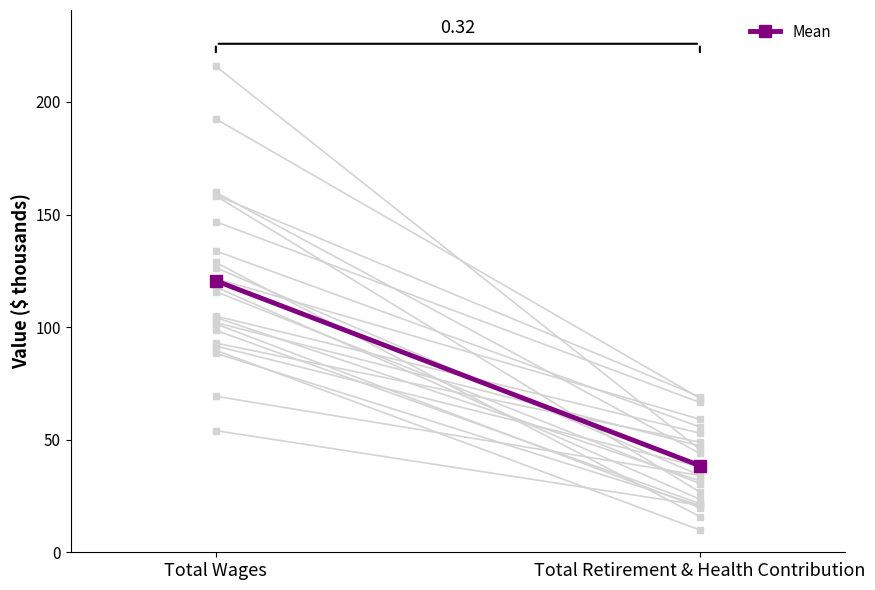

Rank the categories by value from lowest to highest.

Total Retirement & Health Contribution, Total Wages